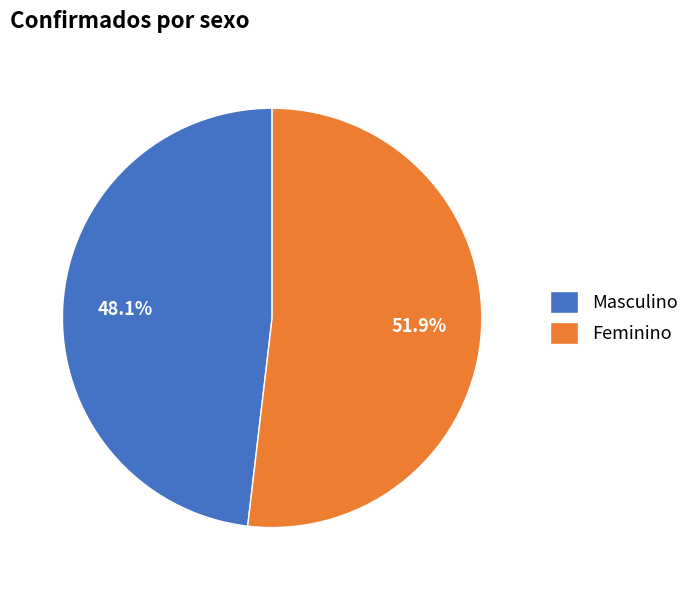

Approximately how many times larger is the value at Masculino compared to Feminino?

0.9